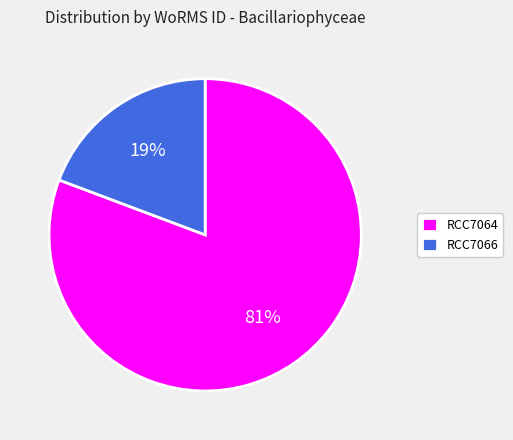

Which slice represents more than half of the pie?

RCC7064